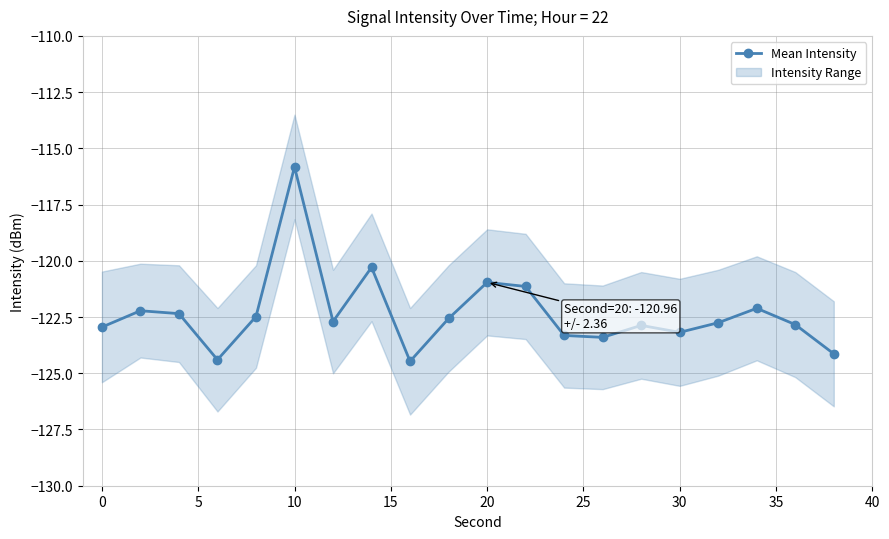

How many lines are shown in the chart?

1